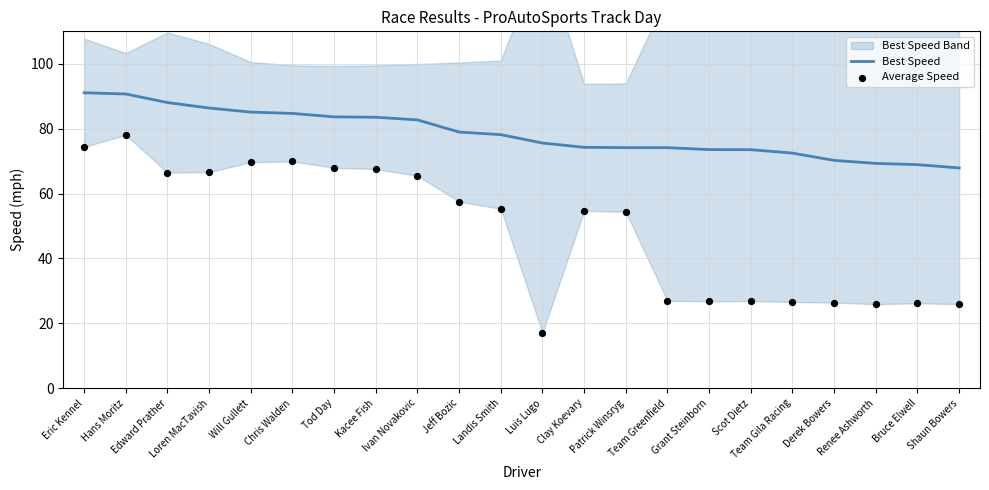

At which category is the sum across all series the highest?

Hans Moritz